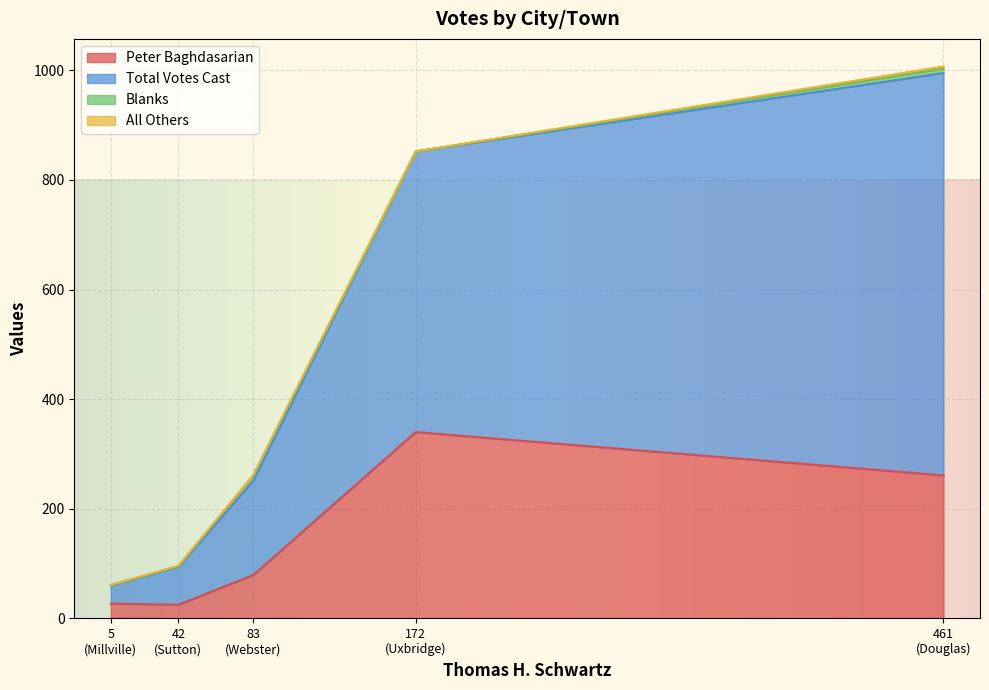

The Blanks series shows 6 at Uxbridge. True or false?

False